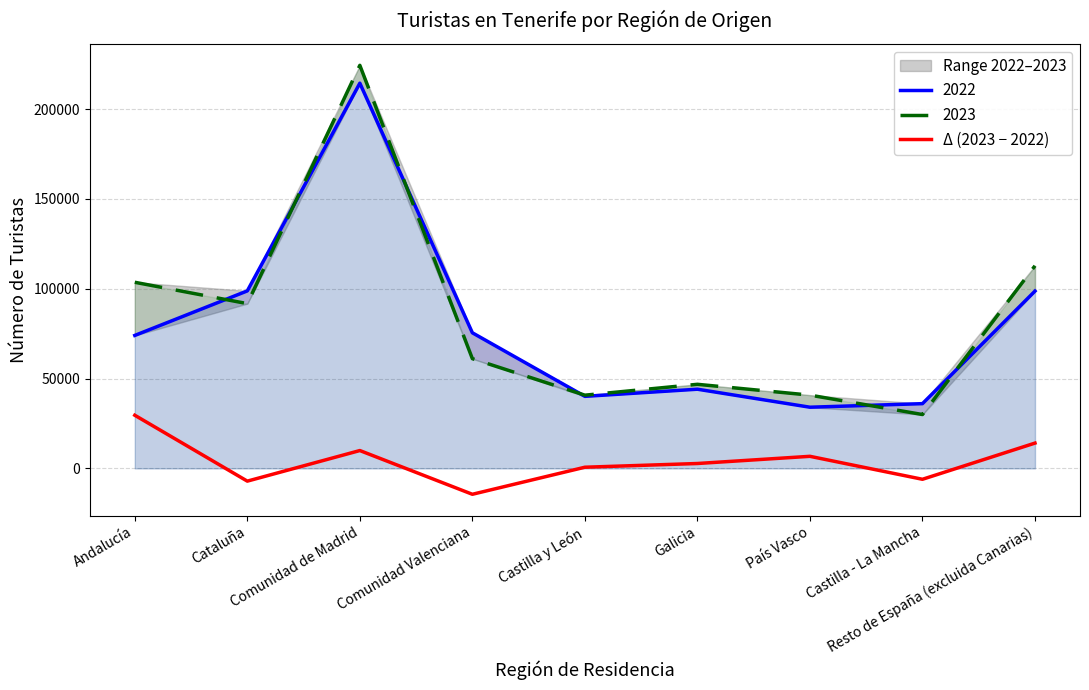

The chart shows a value of 301 at Castilla y León. True or false?

False